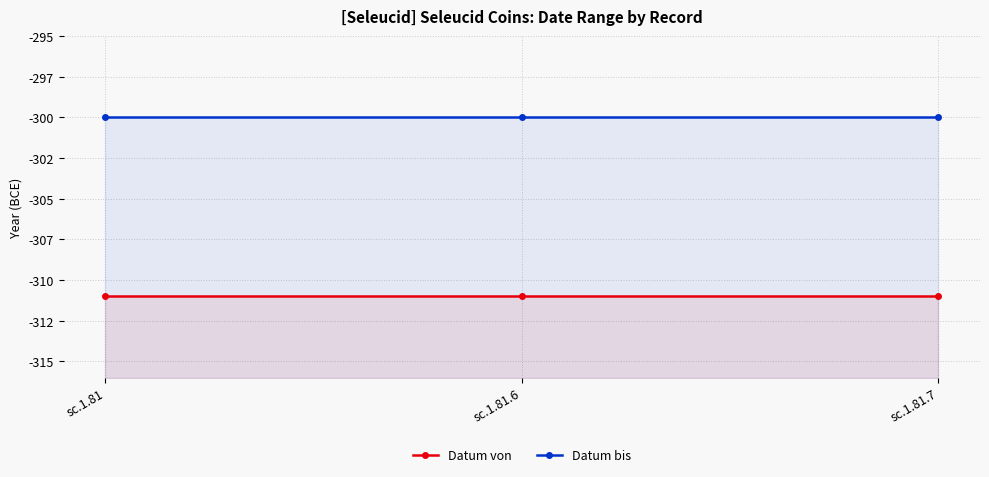

What is the value of the Datum von point at the 1st from the left?

-311